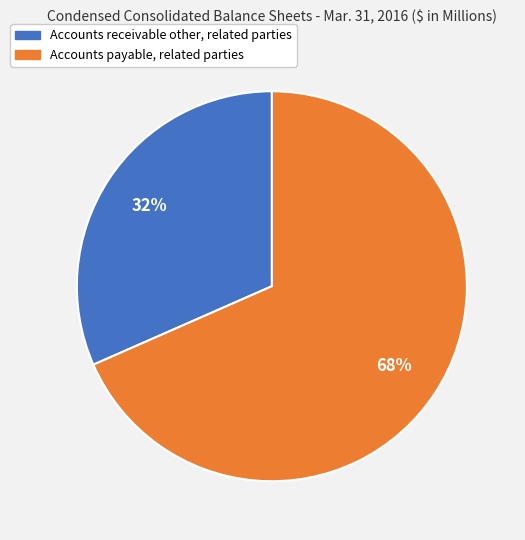

Which category has the smallest portion of the pie?

Accounts receivable other, related parties